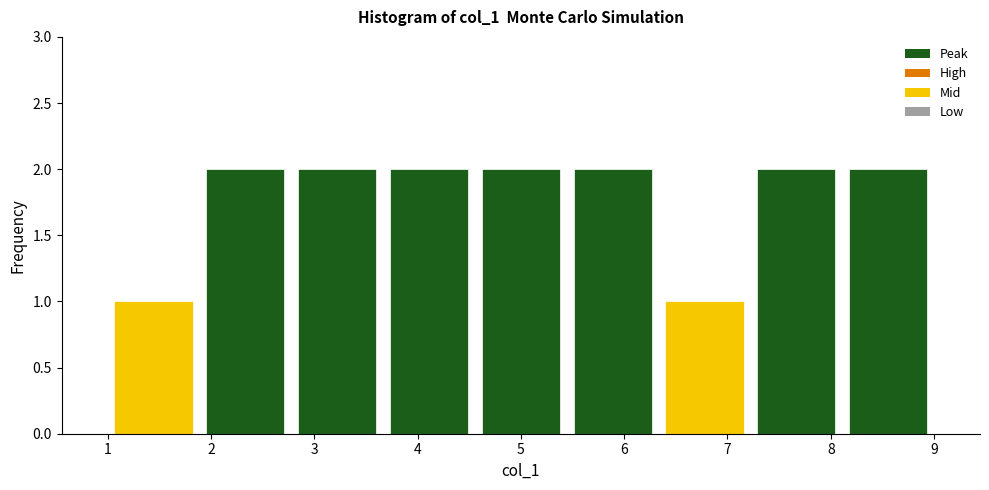

Reading left to right, list every bar in this chart as the range it spans on the x-axis followed by its height. Neither the bar edges nor the heights are printed on the chart, so give them approximately, as read against the axes.

1.0 to 1.9: 1
1.9 to 2.8: 2
2.8 to 3.7: 2
3.7 to 4.6: 2
4.6 to 5.4: 2
5.4 to 6.3: 2
6.3 to 7.2: 1
7.2 to 8.1: 2
8.1 to 9.0: 2